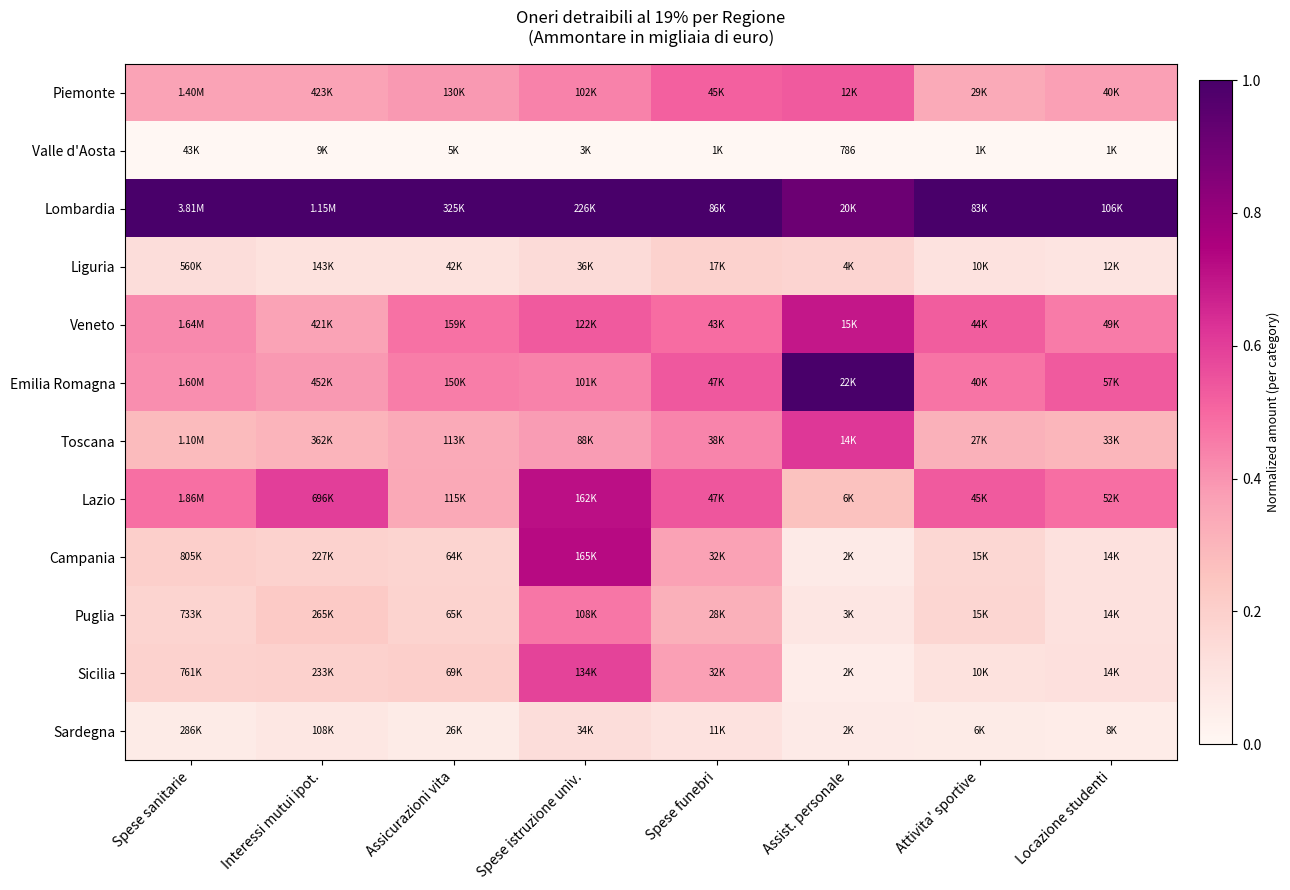

What is the minimum value for Campania?

0.1